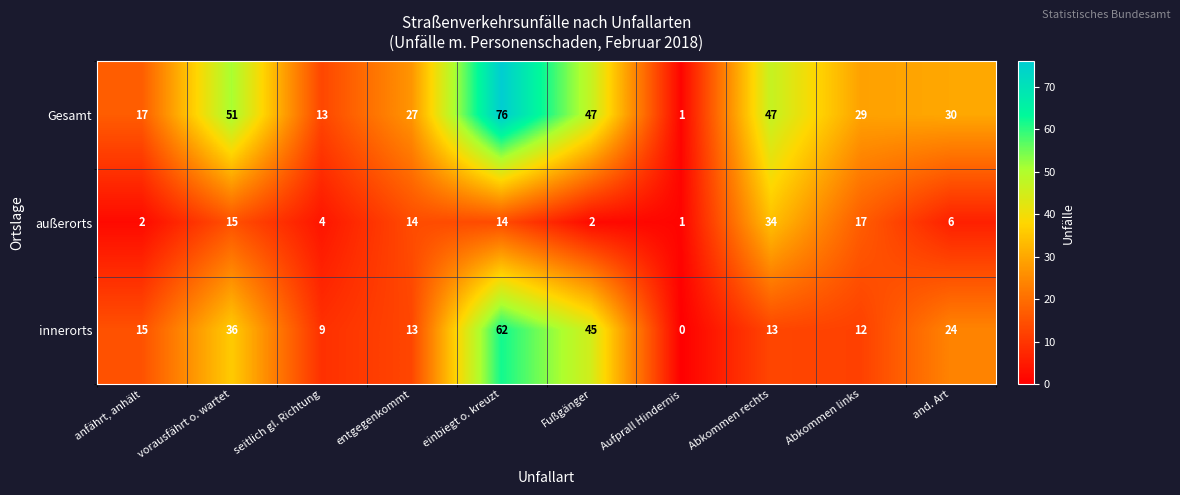

How many data points does each series have?

10